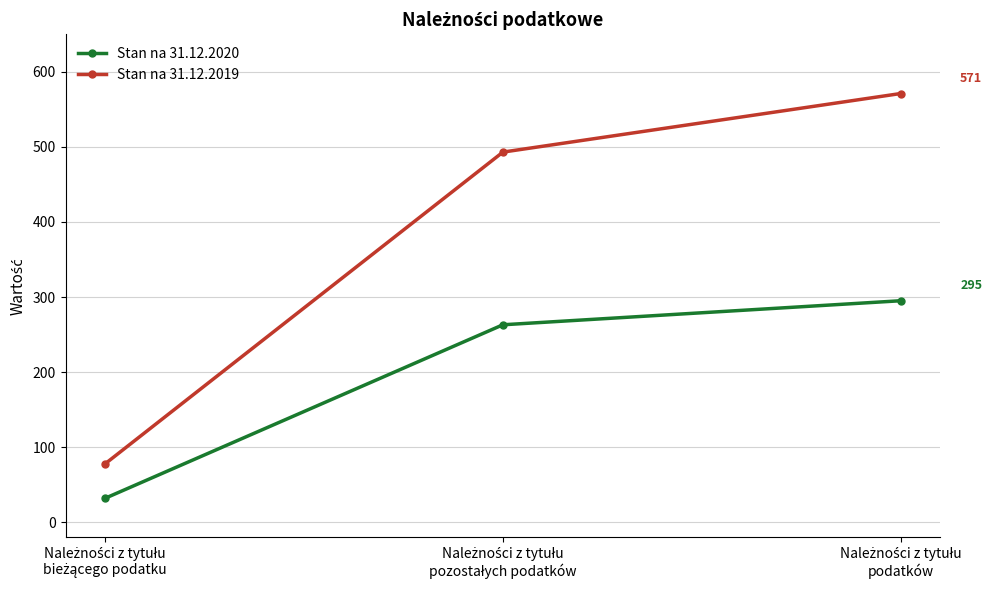

Which series has the largest total across all categories?

Stan na 31.12.2019